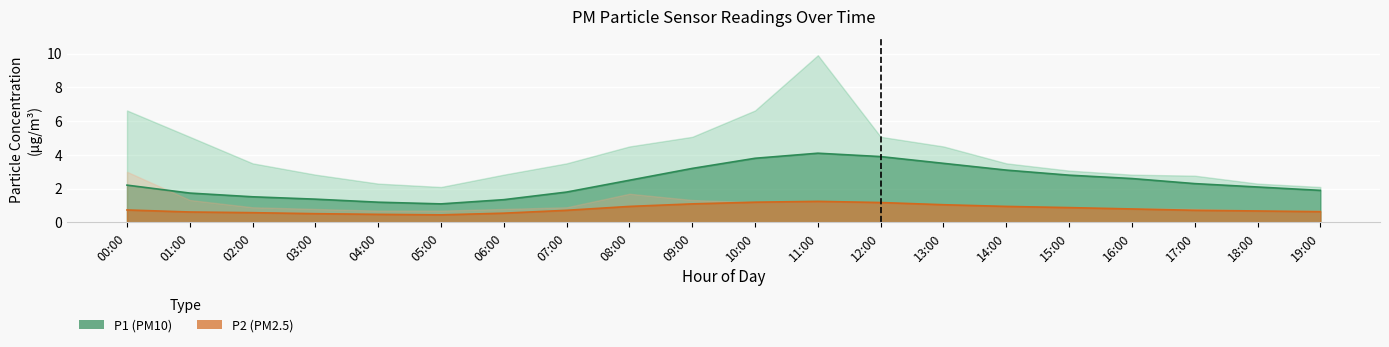

In P1, how many points are lower than both neighbors (excluding endpoints)?

1